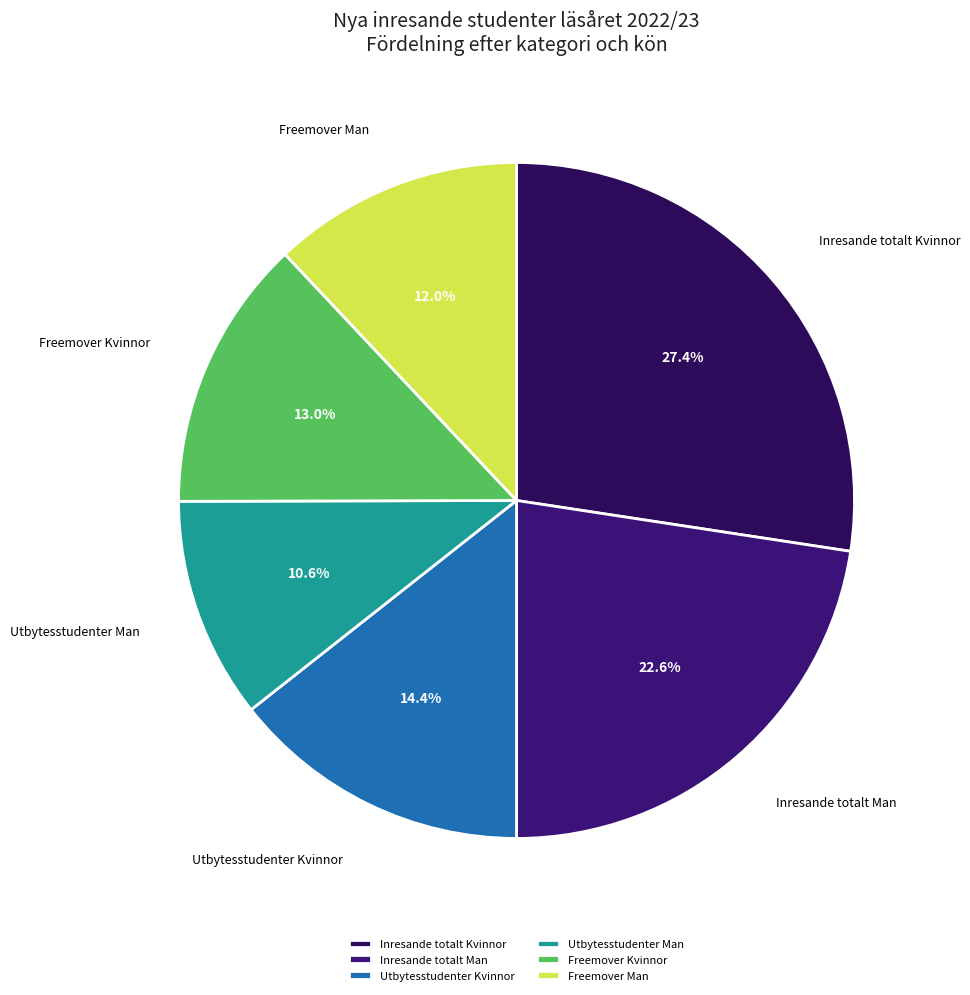

What is the largest slice in the pie chart?

Inresande totalt Kvinnor